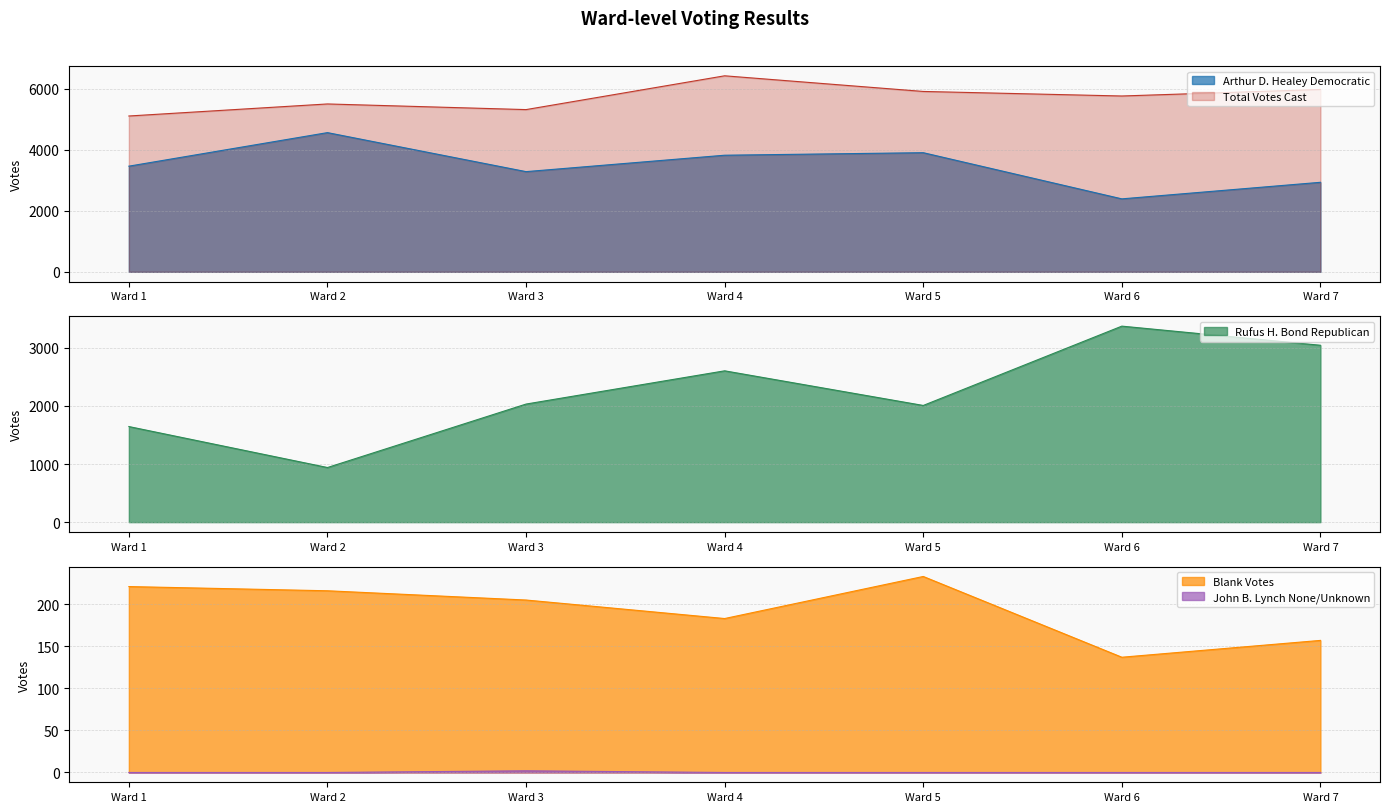

The Arthur D. Healey Democratic series shows 2437 at Ward 5. True or false?

False